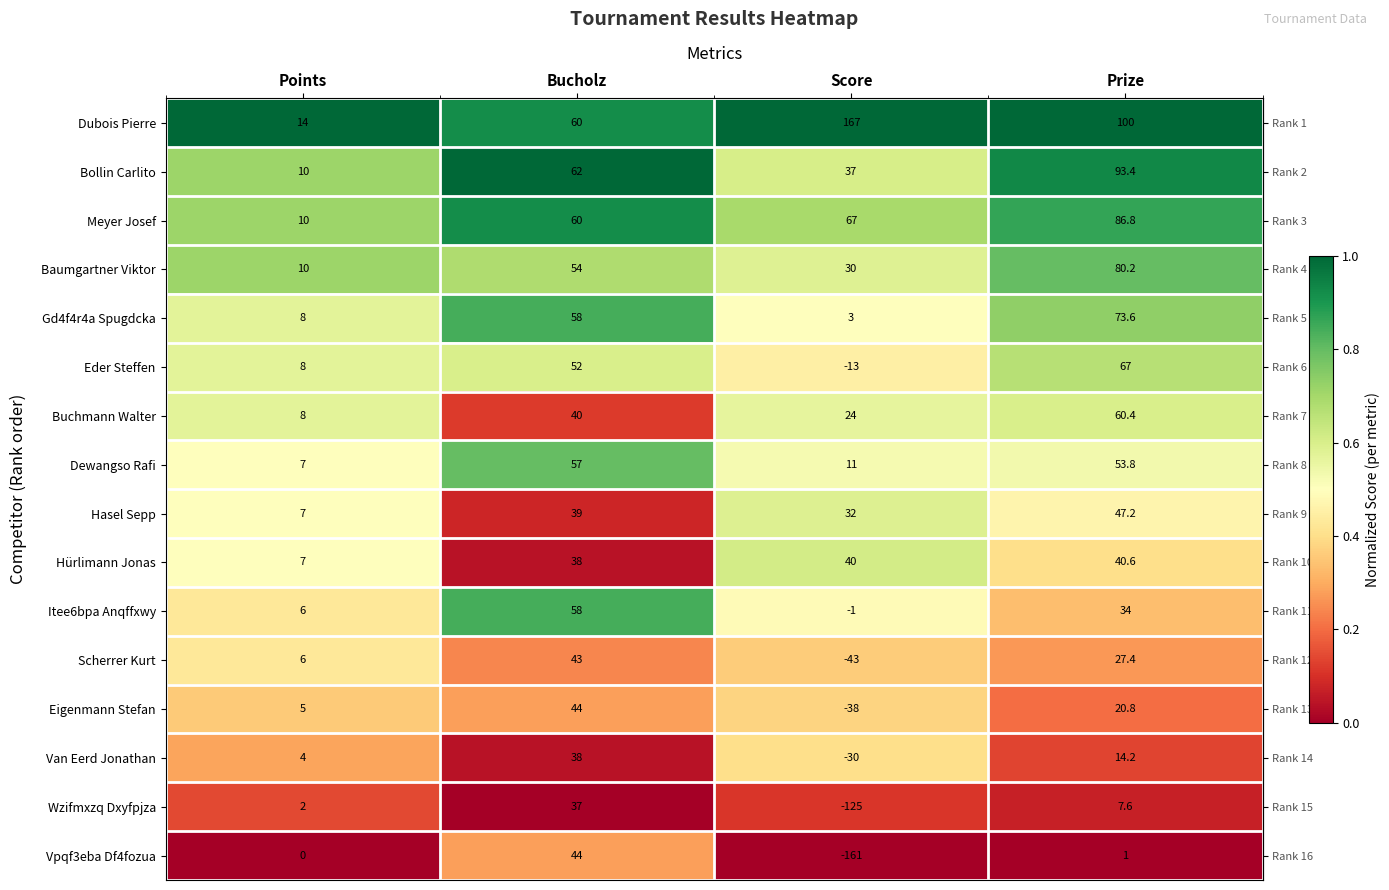

Where is Meyer Josef nearest to the value 48?

Bucholz